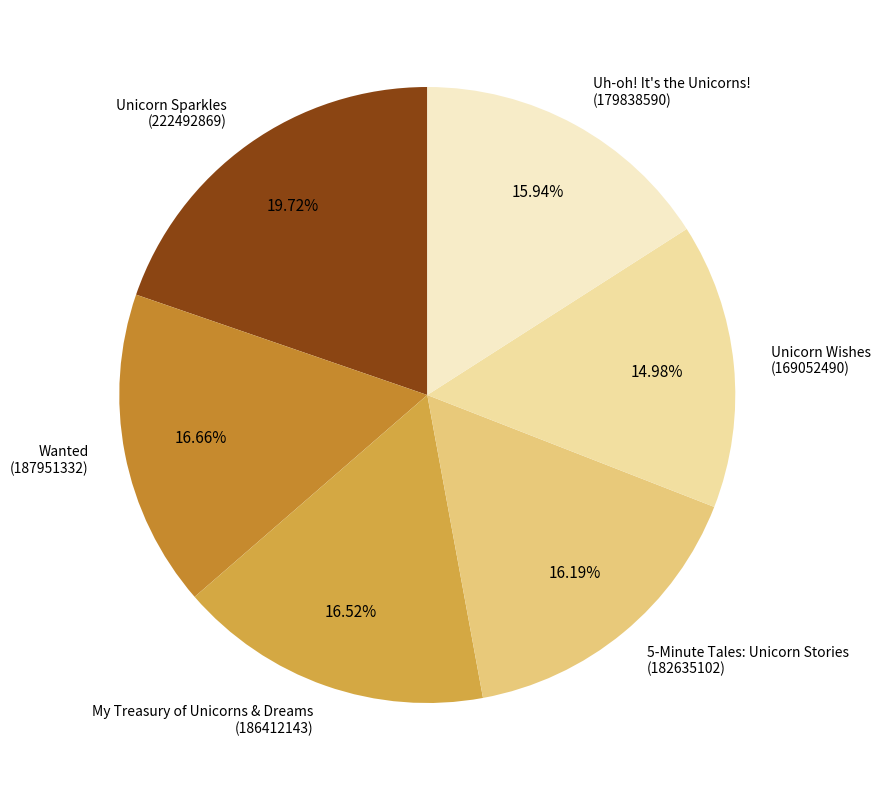

Do Uh-oh! It's the Unicorns! (179838590) and 5-Minute Tales: Unicorn Stories (182635102) together represent more than half of the pie?

No